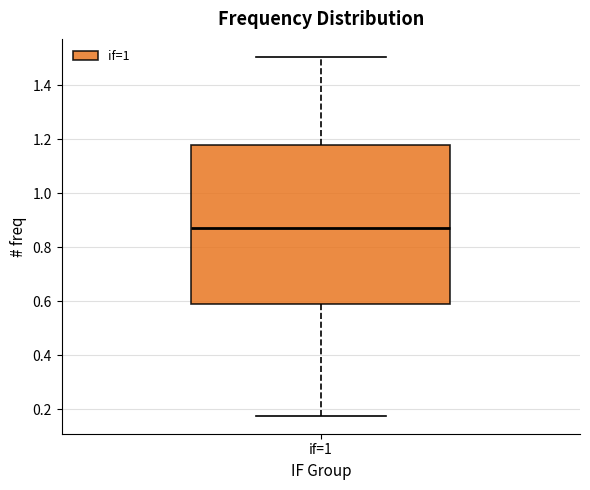

Where is the upper edge of the box for if=1 on the y-axis? The values are not printed on the chart, so give them approximately, as read against the axis.

1.18